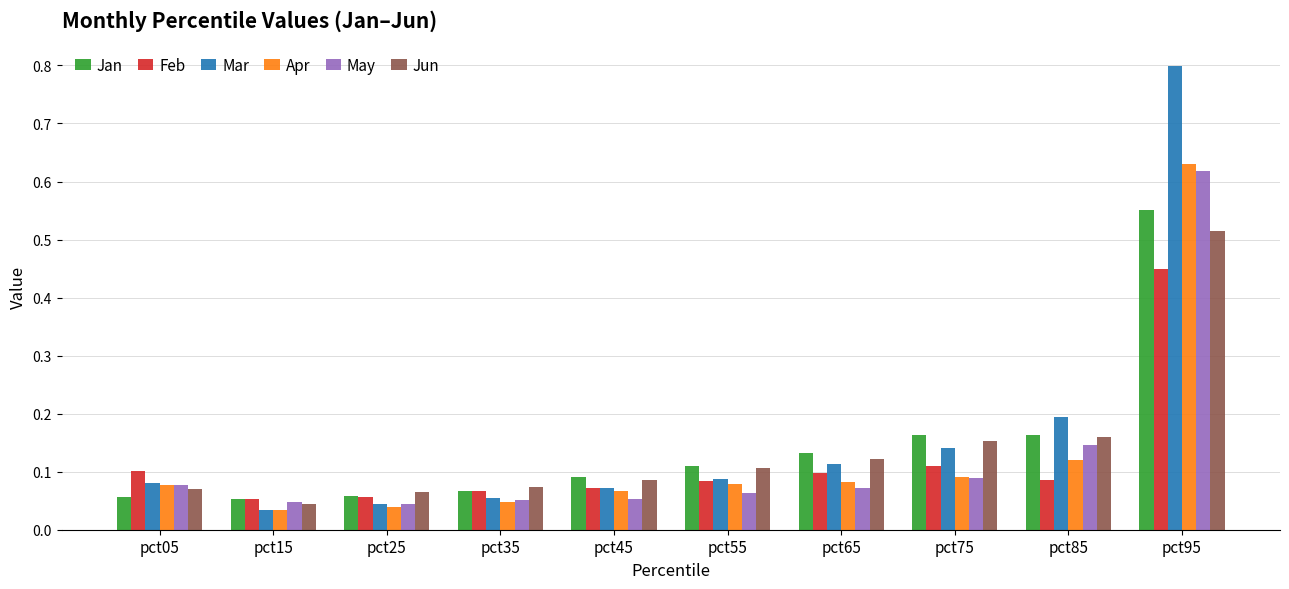

At which label is Mar closest to 0?

pct15